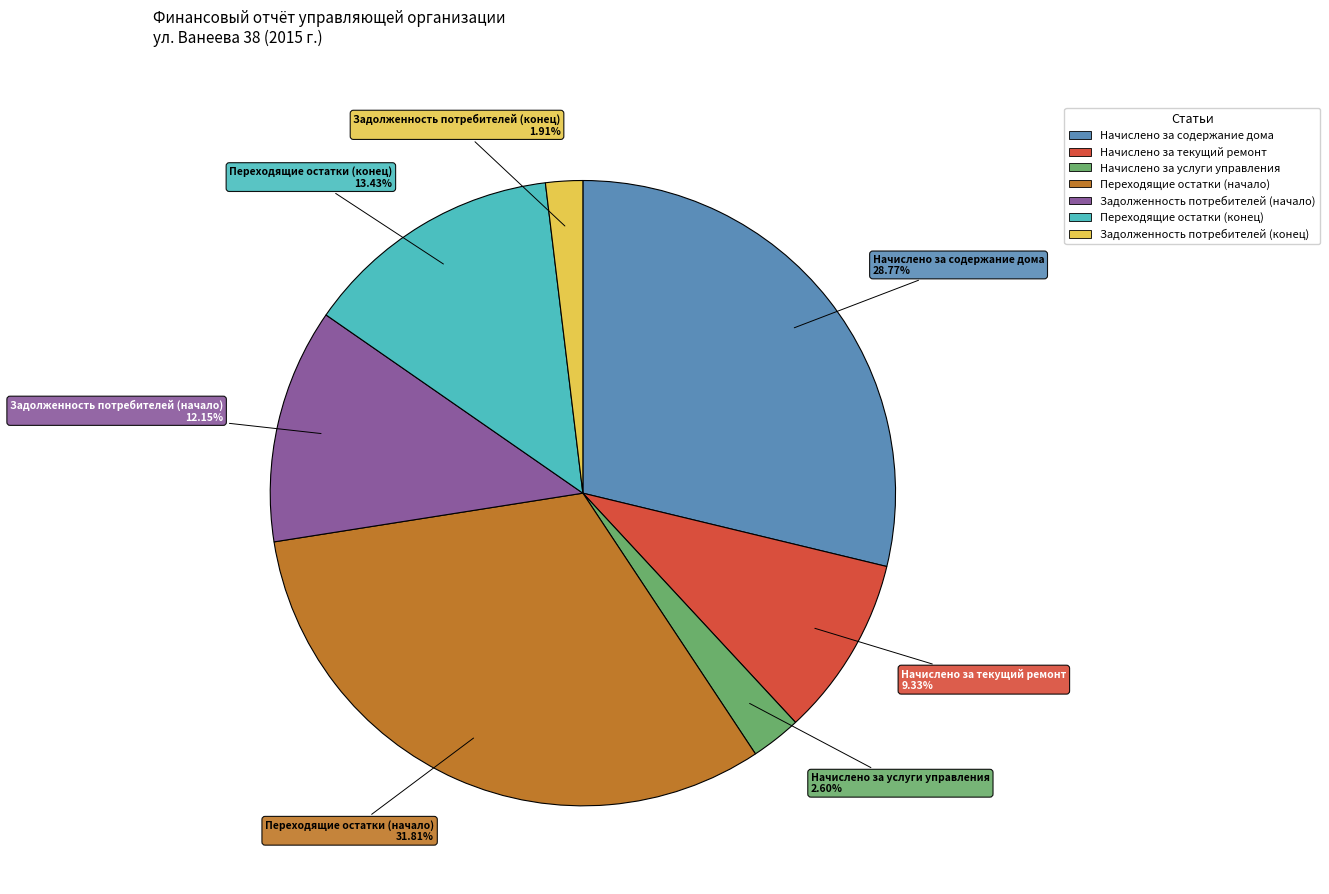

What percentage is the Начислено за текущий ремонт slice, to the nearest percent?

9%